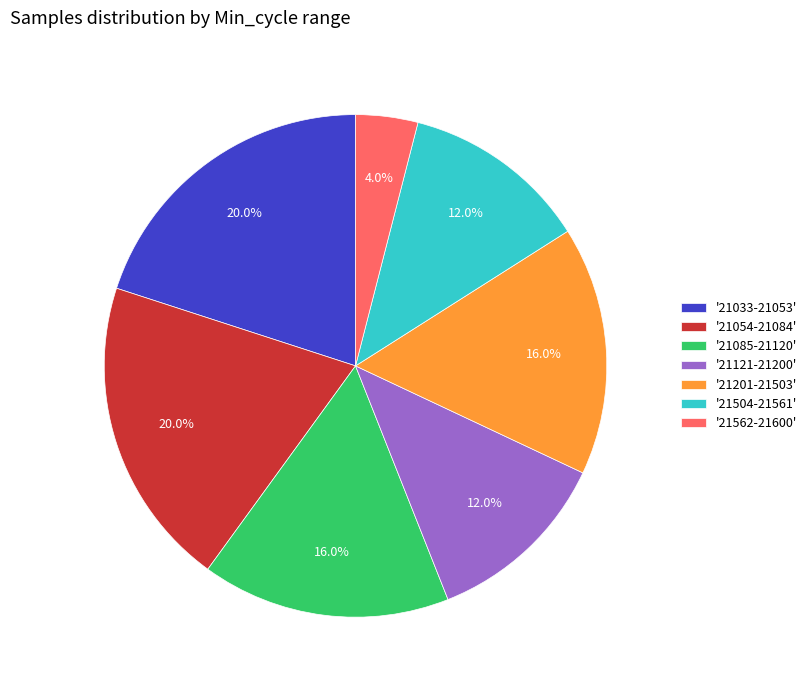

Which slice is the smallest?

'21562-21600'